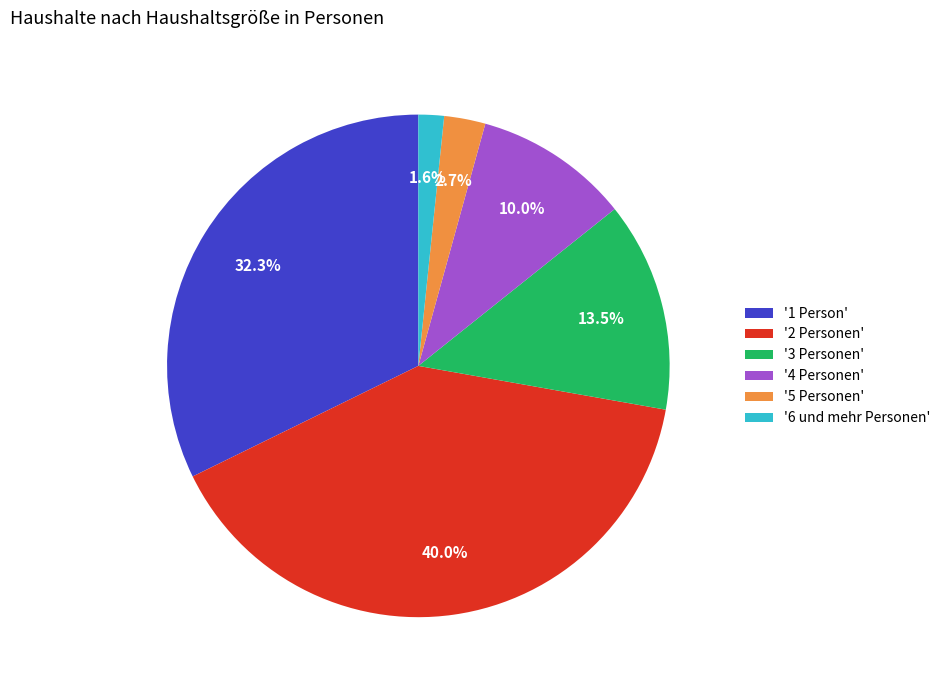

Which slice is the smallest?

'6 und mehr Personen'